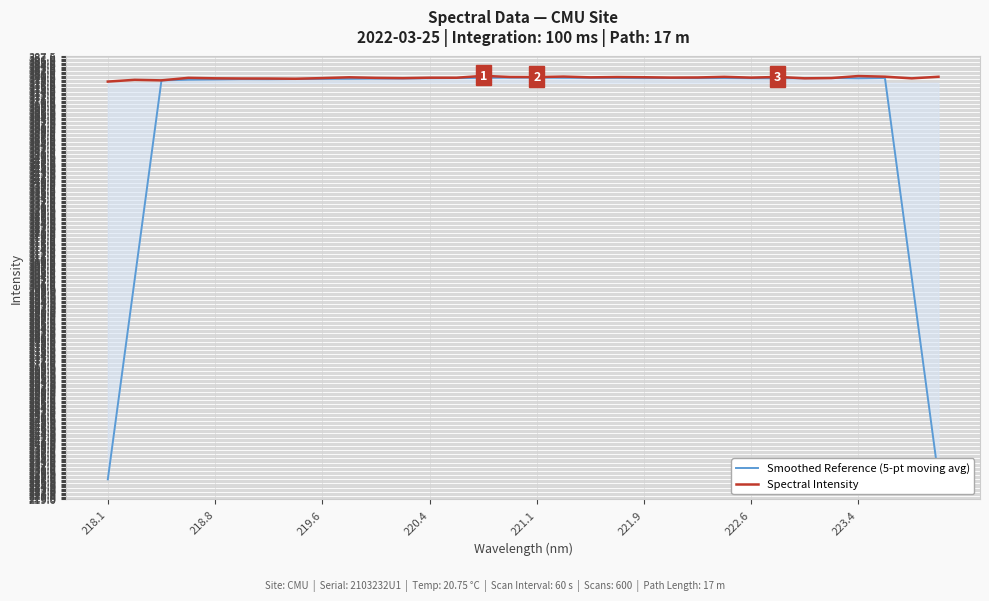

Which series has the widest spread of values?

Smoothed Reference (5-pt moving avg)